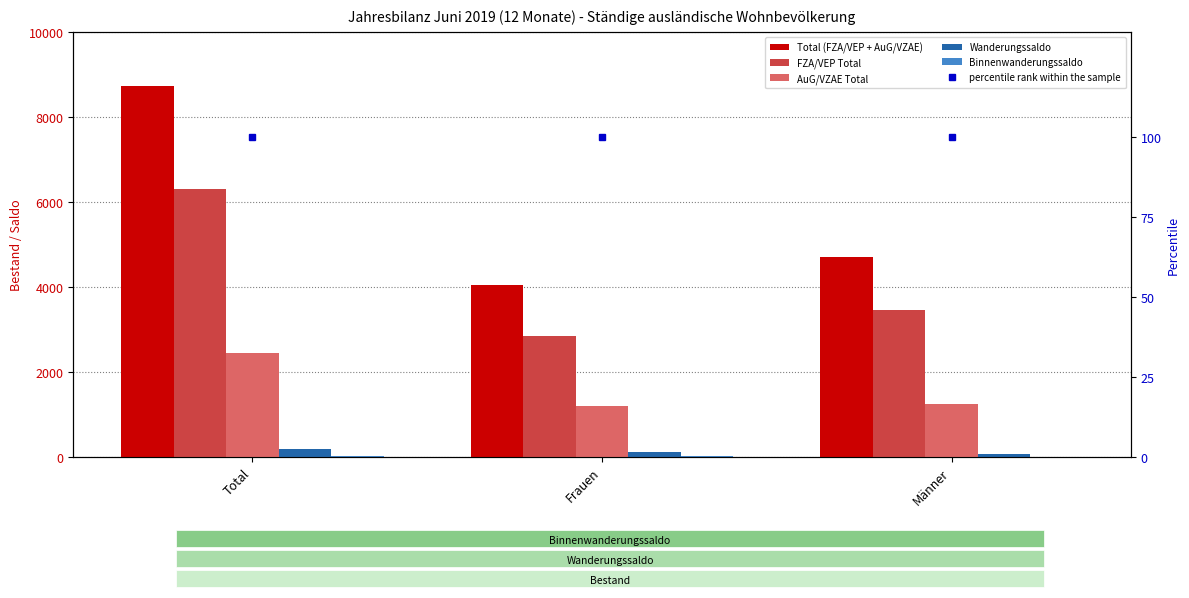

How many groups of bars are there?

3